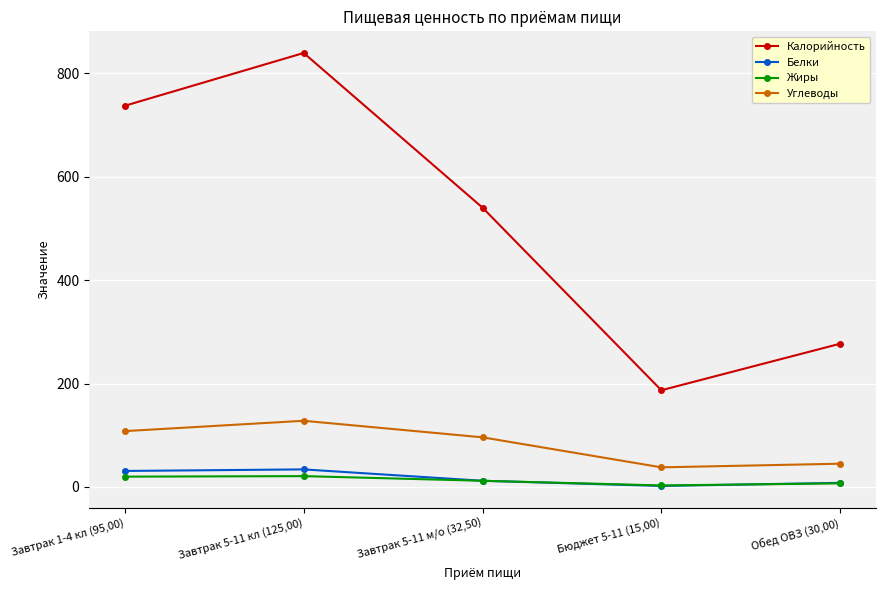

What is the value of the Углеводы point at the 3rd from the left?

96